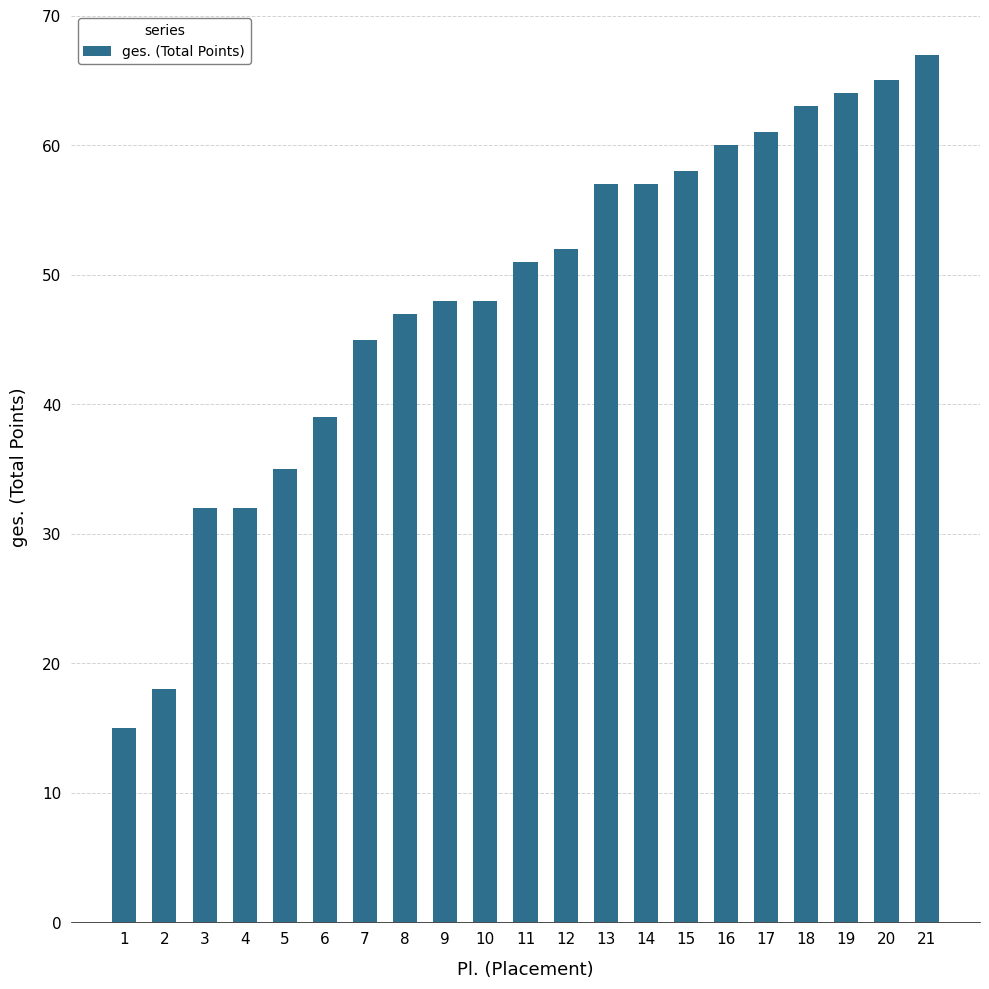

Which category has the highest value across all series?

21